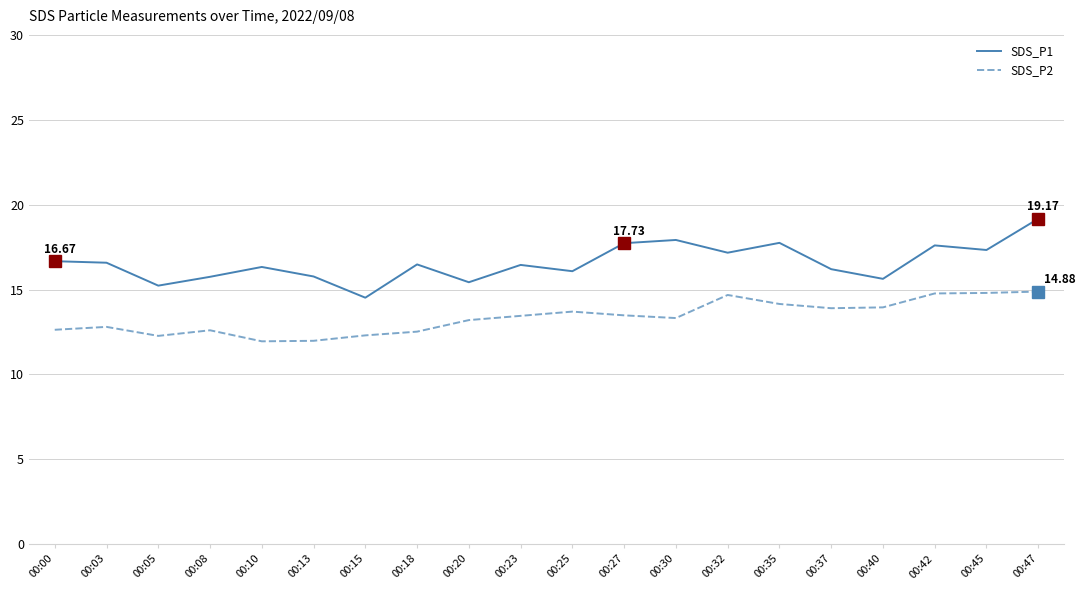

What is the spread (max minus min) of values at 00:00?

4.0